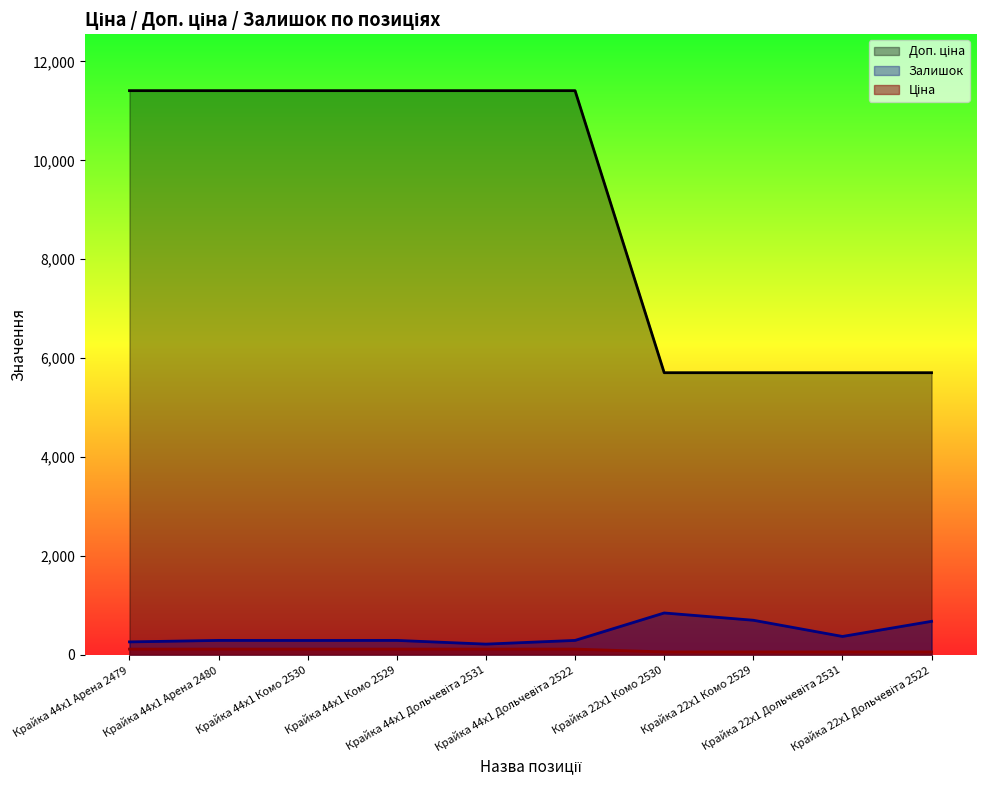

Which has a higher value, Крайка 44x1 Арена 2480 or Крайка 22x1 Дольчевіта 2522?

Крайка 44x1 Арена 2480